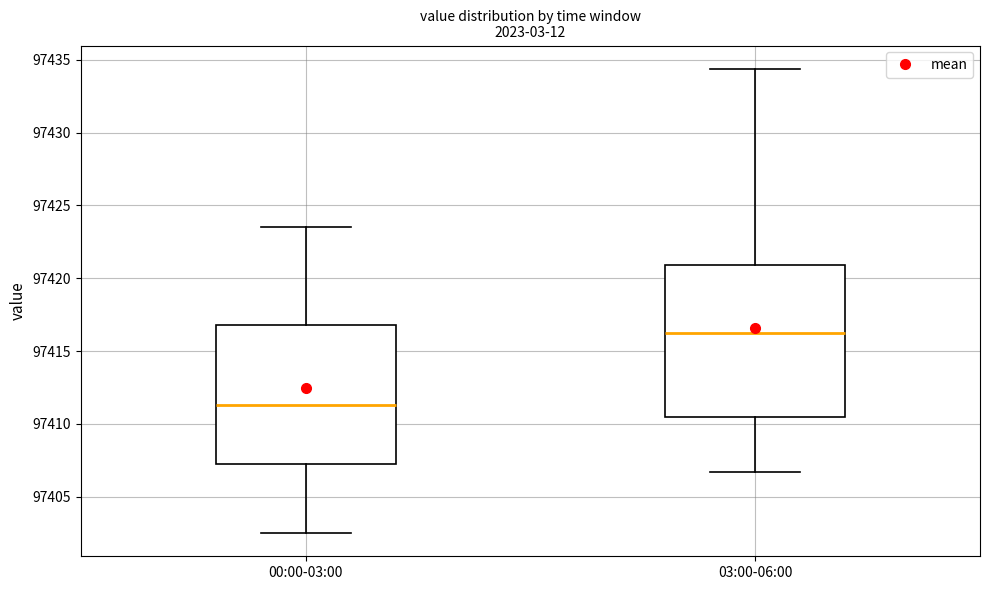

Where is the lower edge of the box for 03:00-06:00 on the y-axis? The values are not printed on the chart, so give them approximately, as read against the axis.

97410.5